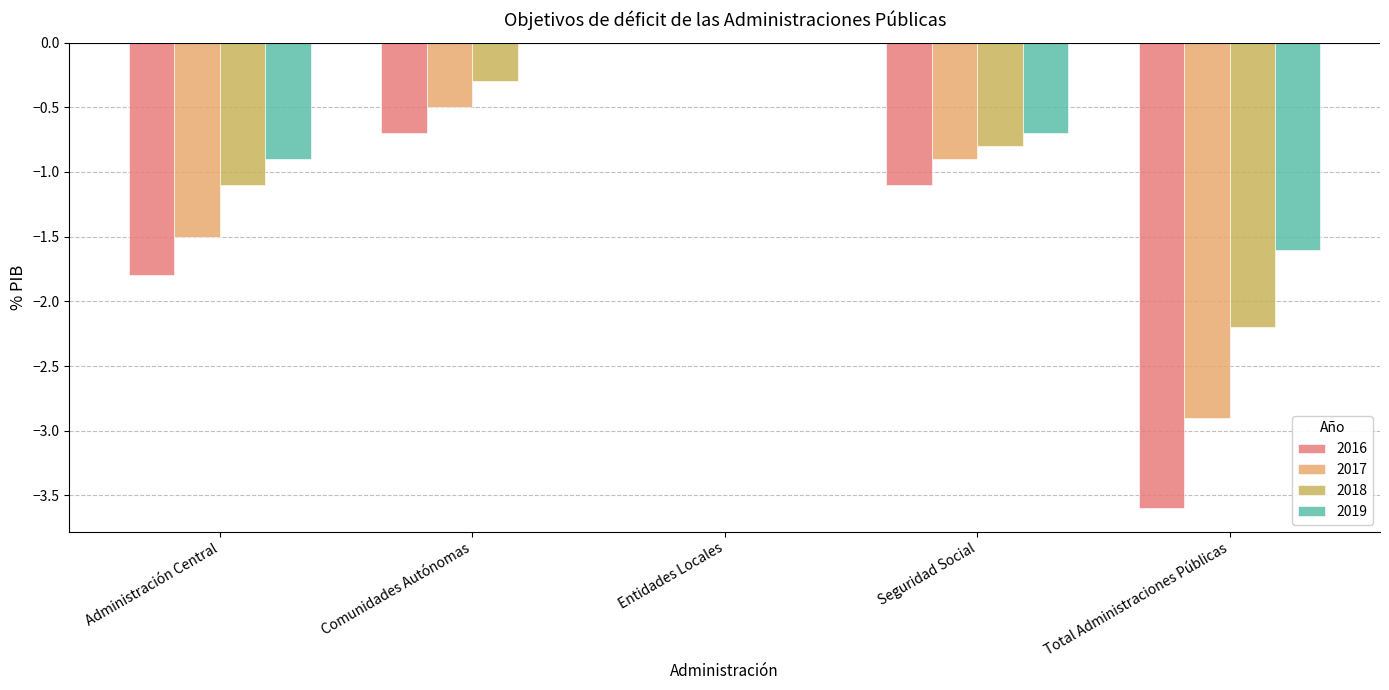

Are the bars horizontal?

No